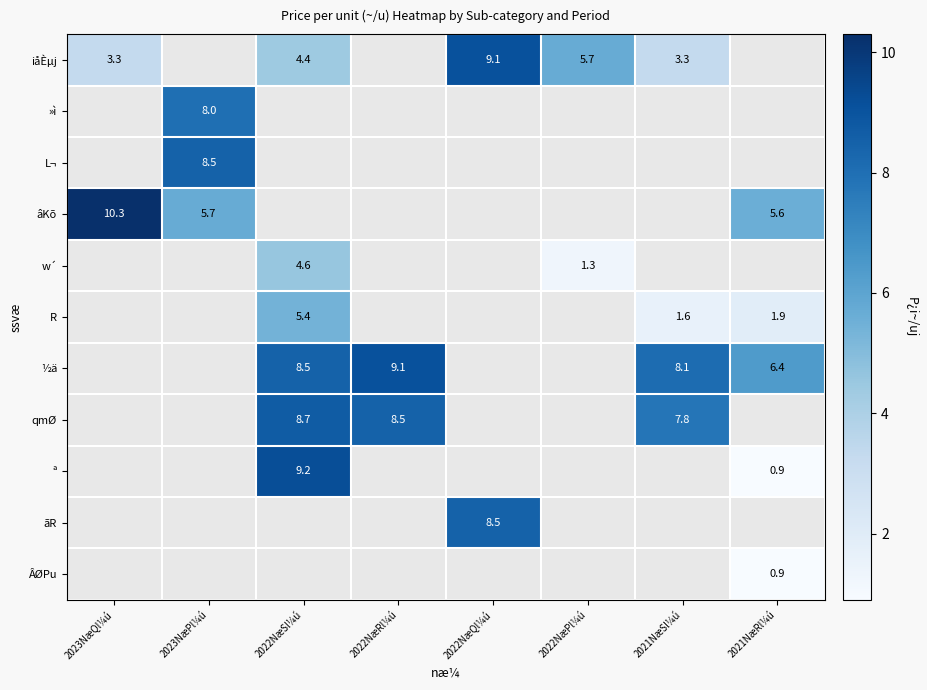

Is it true that ½ä equals 9.1 at 2022NæRl¼ú?

True